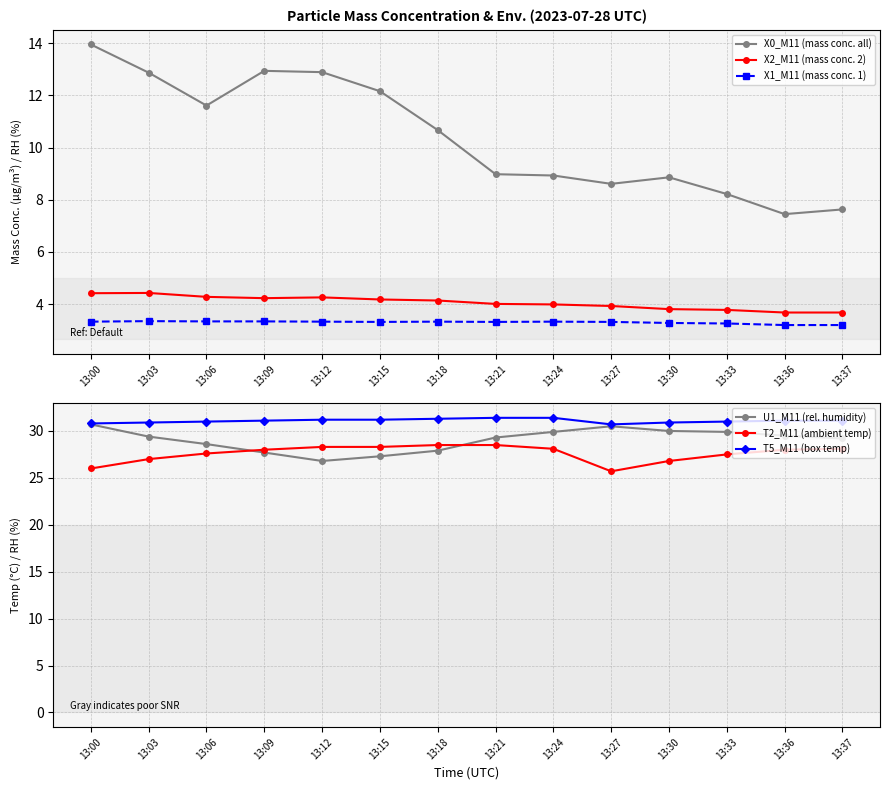

How many values in the U1_M11 (rel. humidity) series are below 29?

5